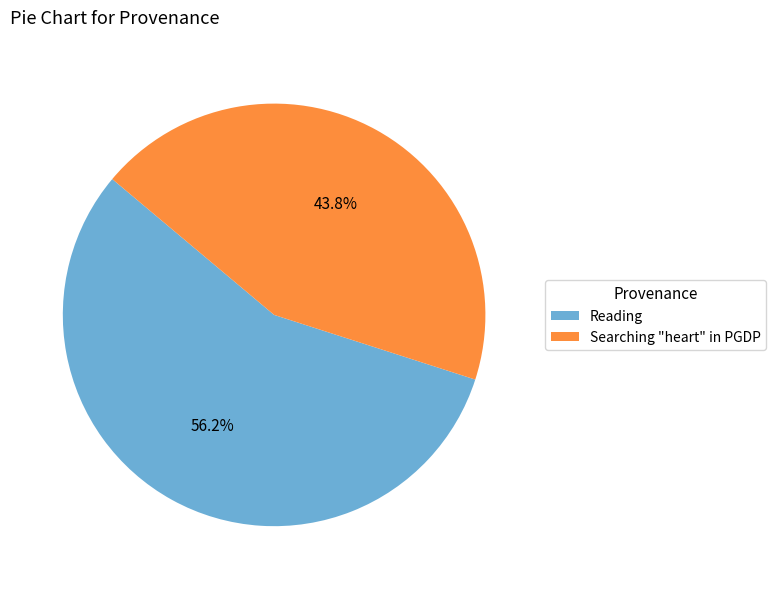

Count the number of slices in the pie.

2